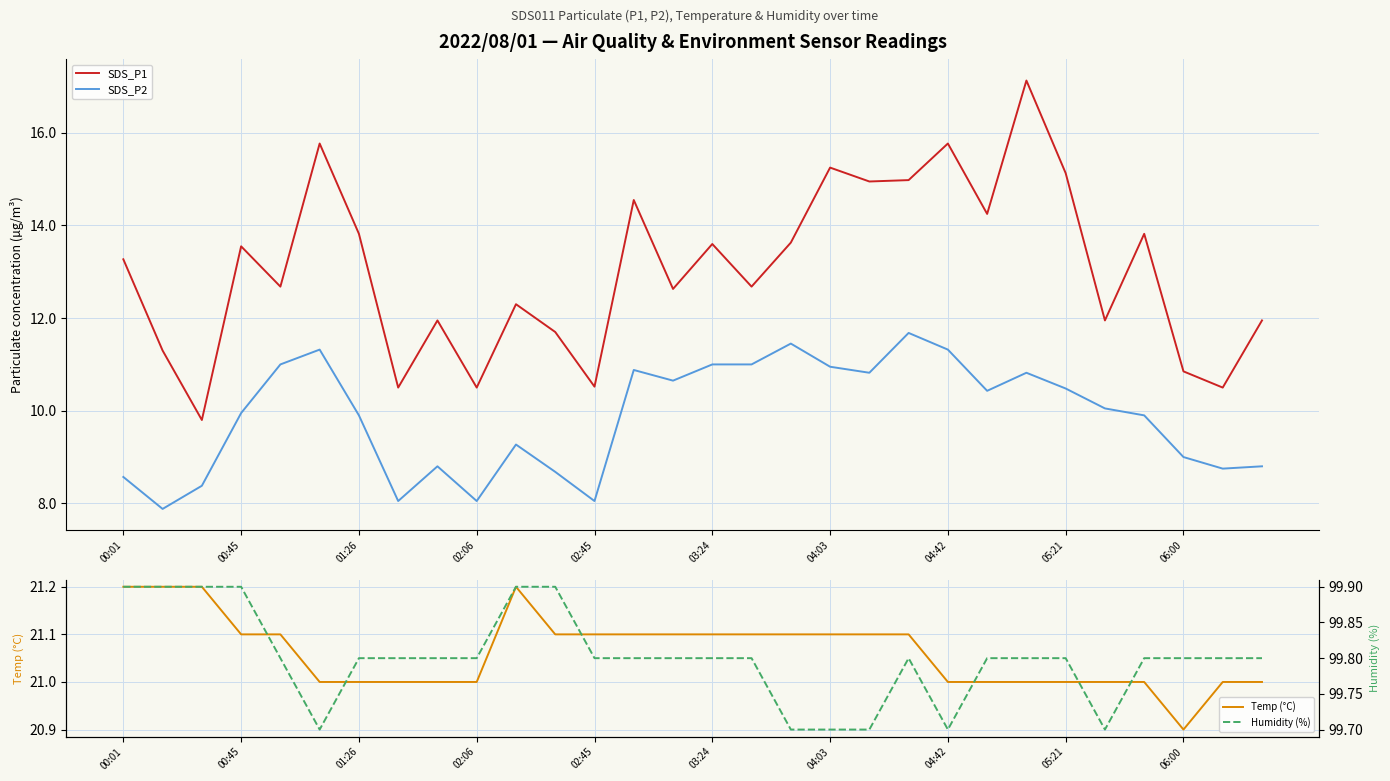

The value of SDS_P2 at 03:24 is 11.0. True or false?

True